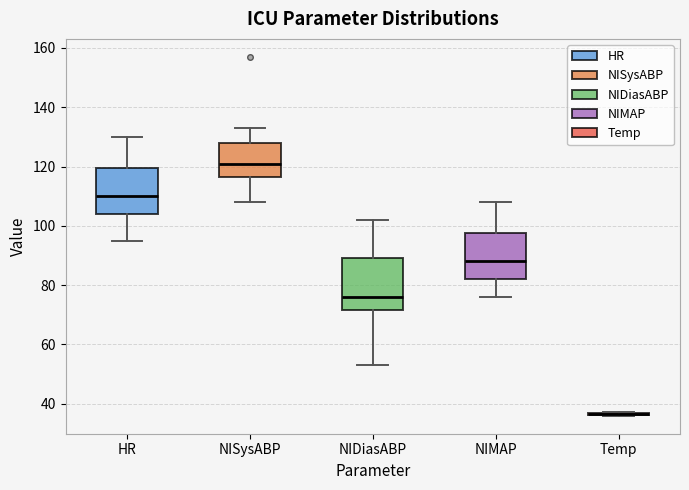

Reading left to right, read every box against the y-axis: the position of its median line, the range the box covers, and the ends of its whiskers. The values are not printed on the chart, so give them approximately, as read against the axis.

HR: median 110, box 104 to 120, whiskers 96 to 130
NISysABP: median 122, box 116 to 128, whiskers 108 to 134
NIDiasABP: median 76, box 72 to 90, whiskers 54 to 102
NIMAP: median 88, box 82 to 98, whiskers 76 to 108
Temp: box collapsed to a line at 36, whiskers 36 to 38